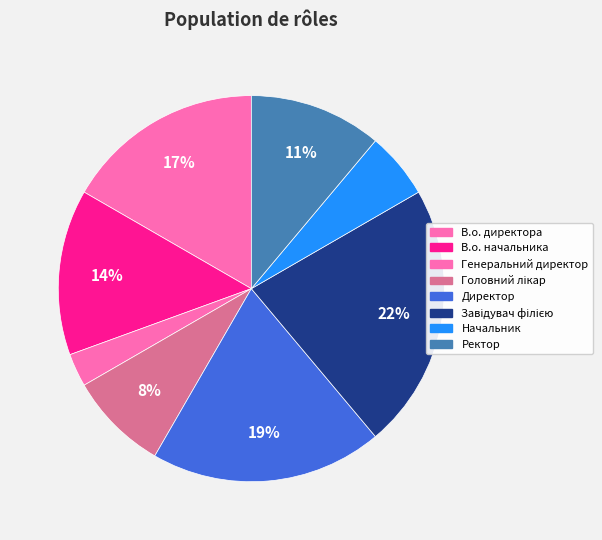

What percentage is NOT represented by В.о. директора?

83.3%